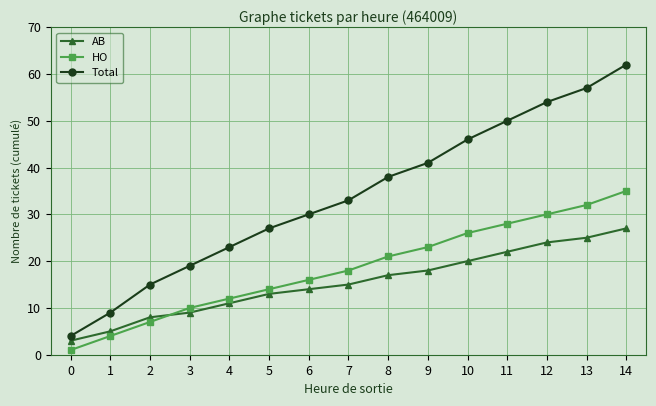

Is this an area chart (filled region under the line)?

No